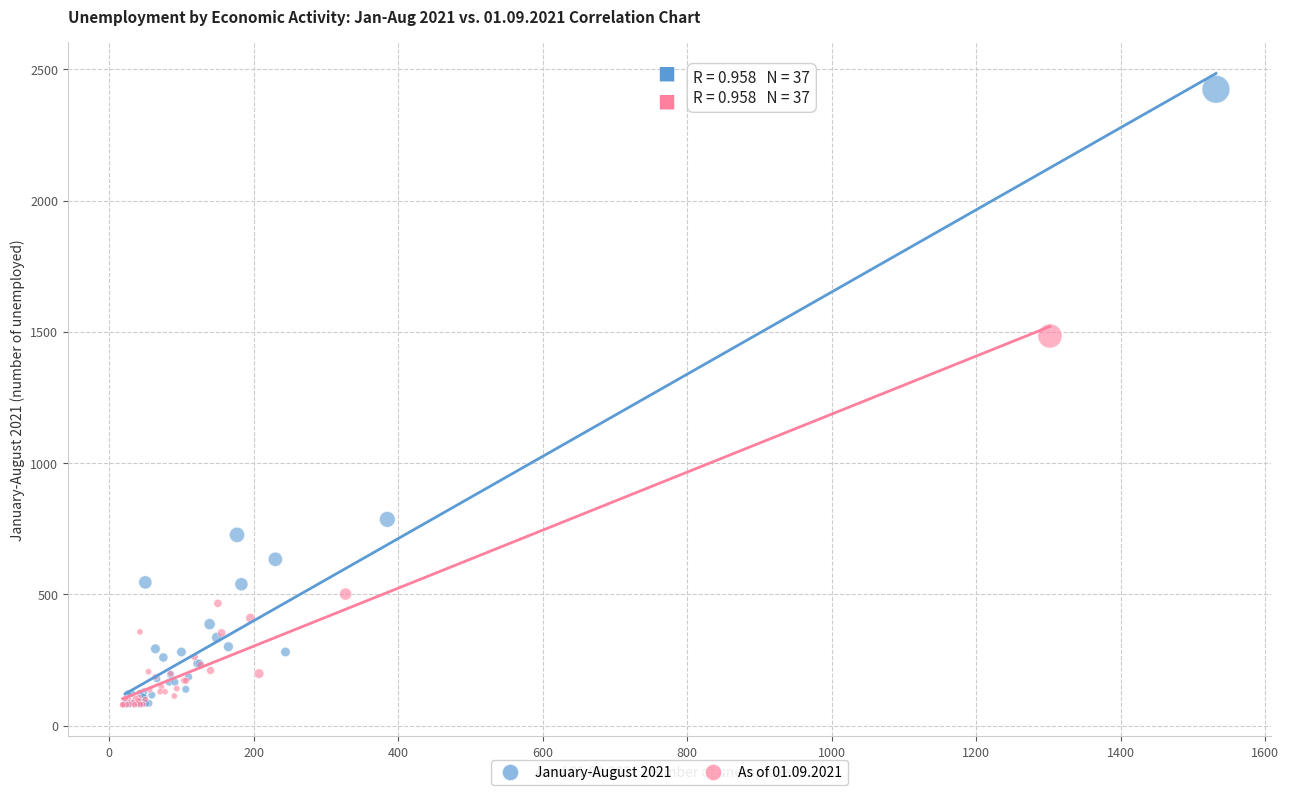

Which series has the largest Y range (max minus min)?

January-August 2021